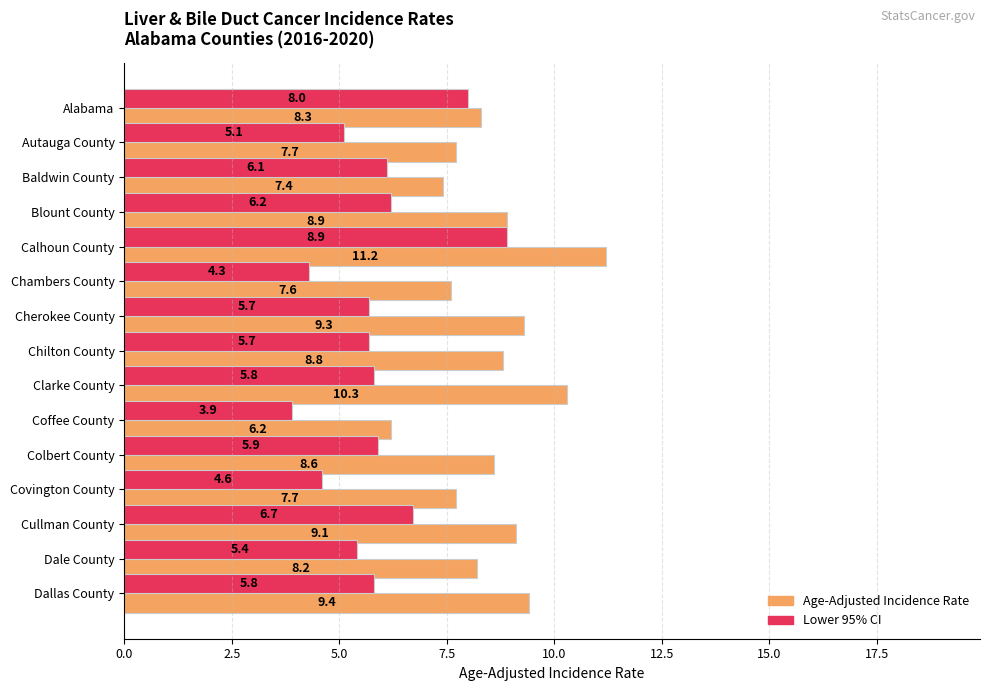

How many data points in Age-Adjusted Incidence Rate are less than 8?

5